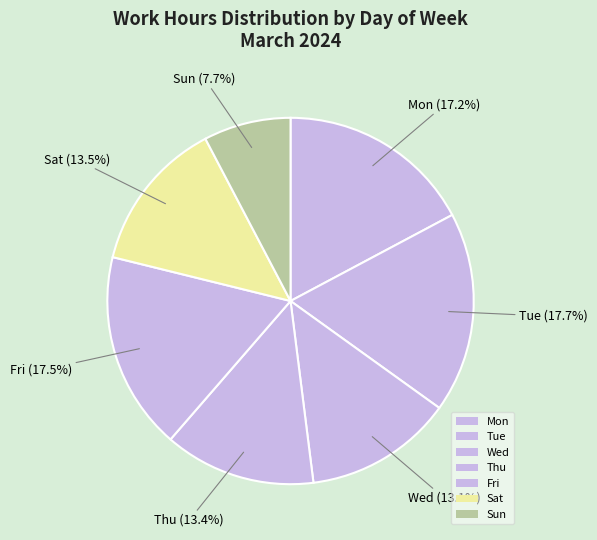

How many slices are in this pie chart?

7